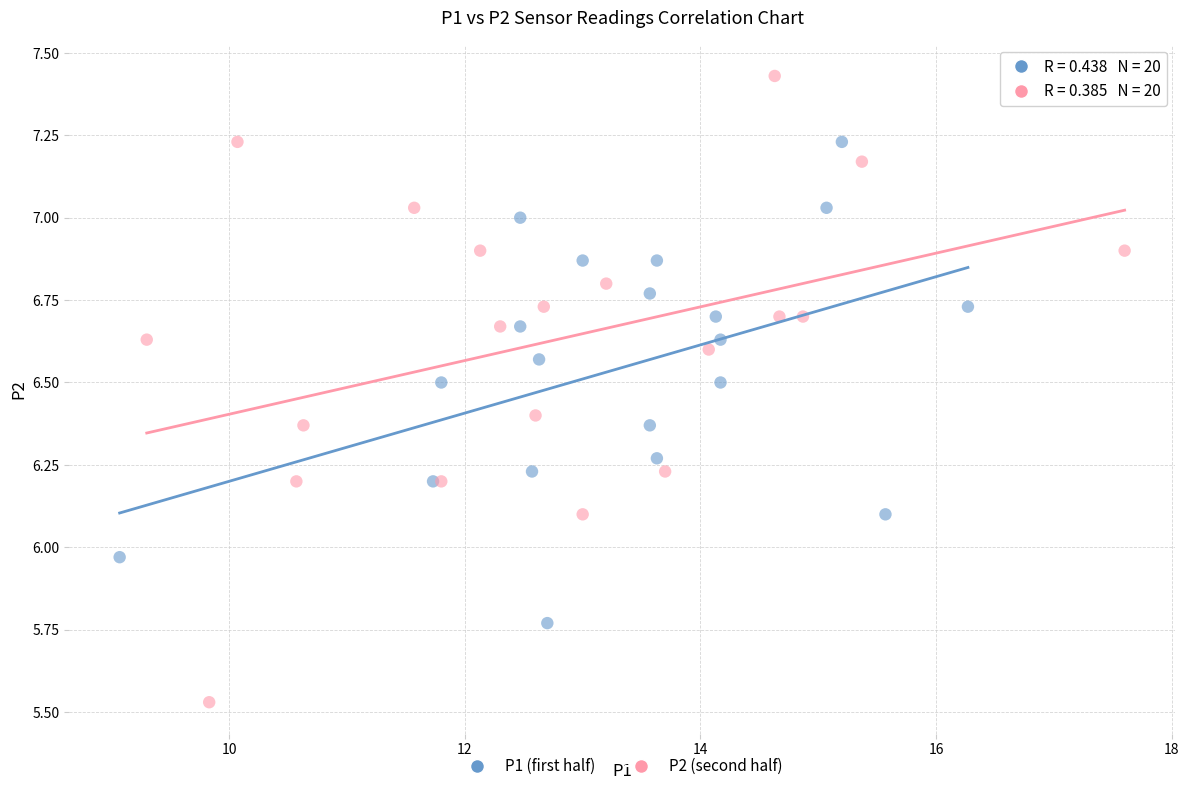

Which series contains the lowest Y value?

P2 (second half)